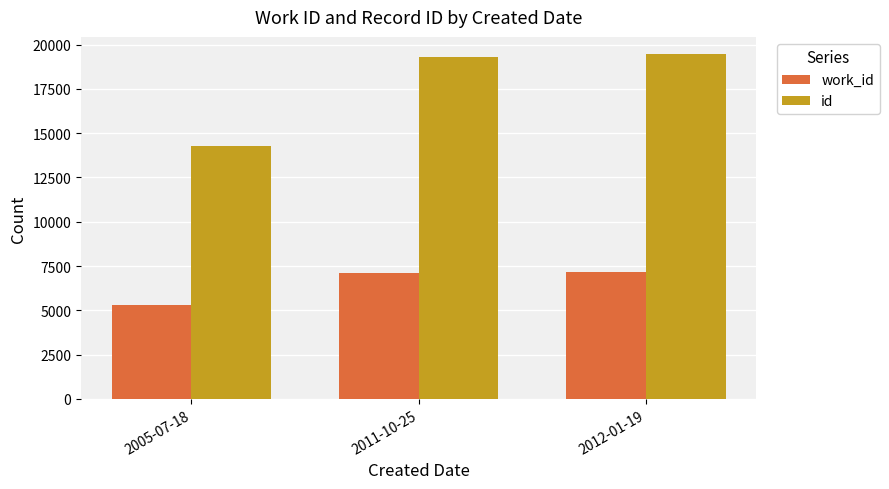

Is the value of work_id at 2012-01-19 greater than the value of id at 2012-01-19?

No